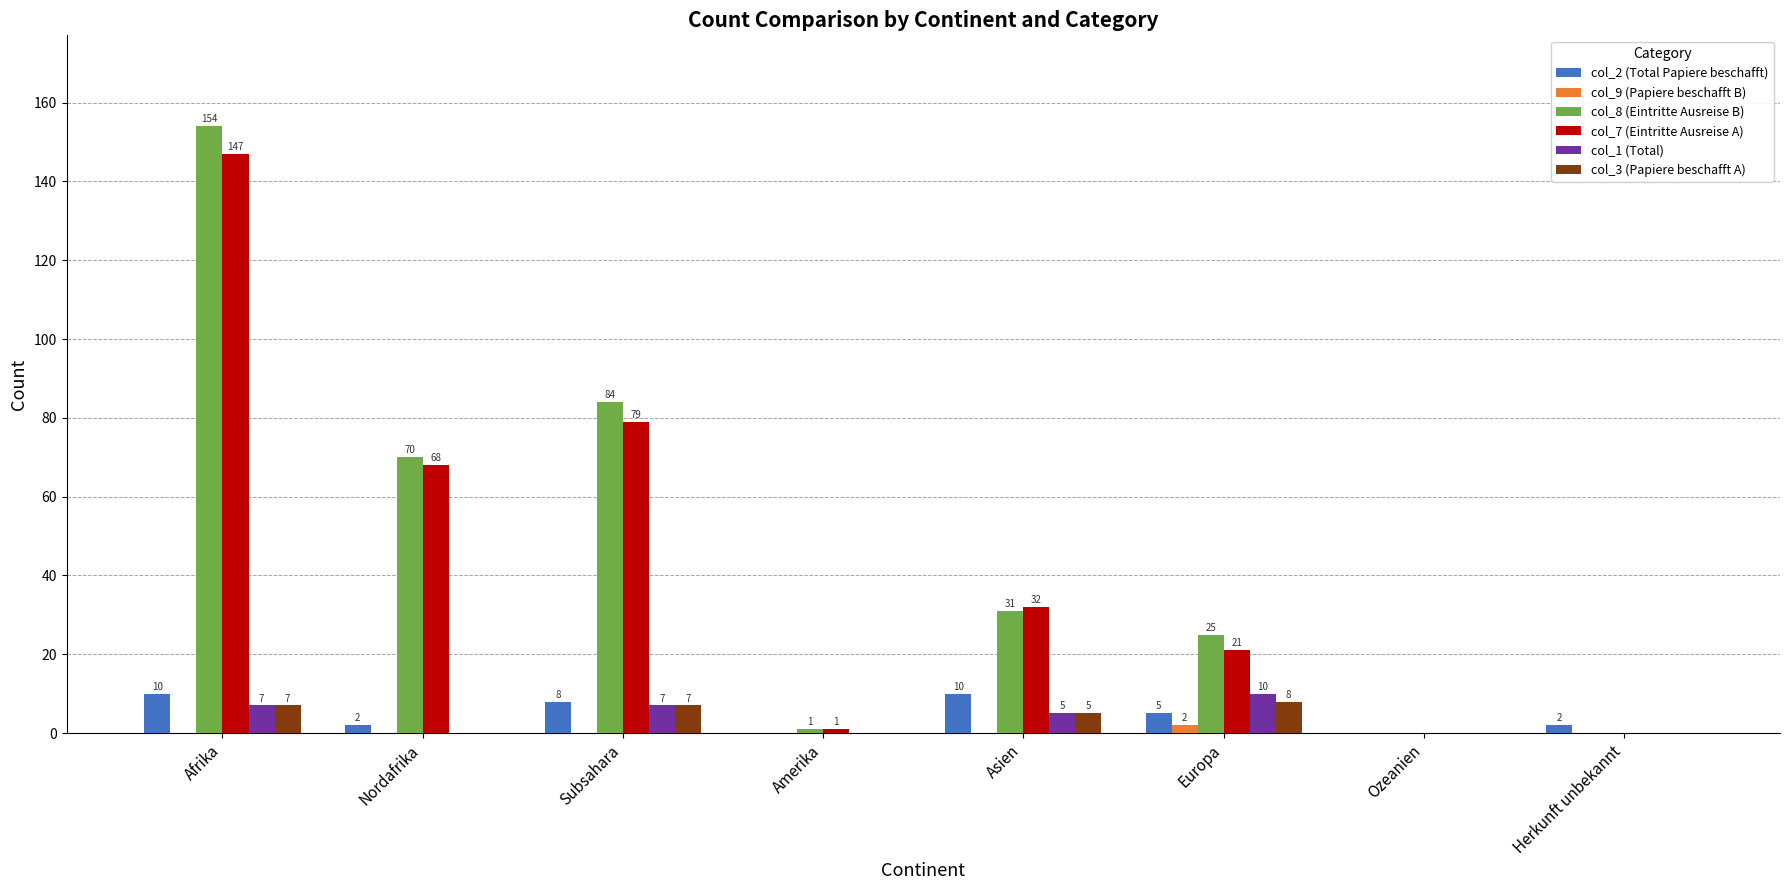

What is the spread (max minus min) of values at Subsahara?

84